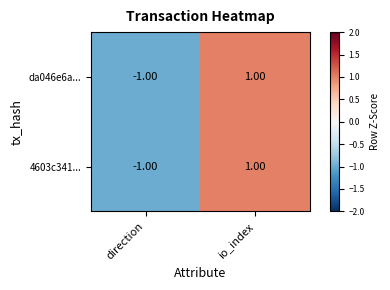

What is the total value across all series at direction?

-2